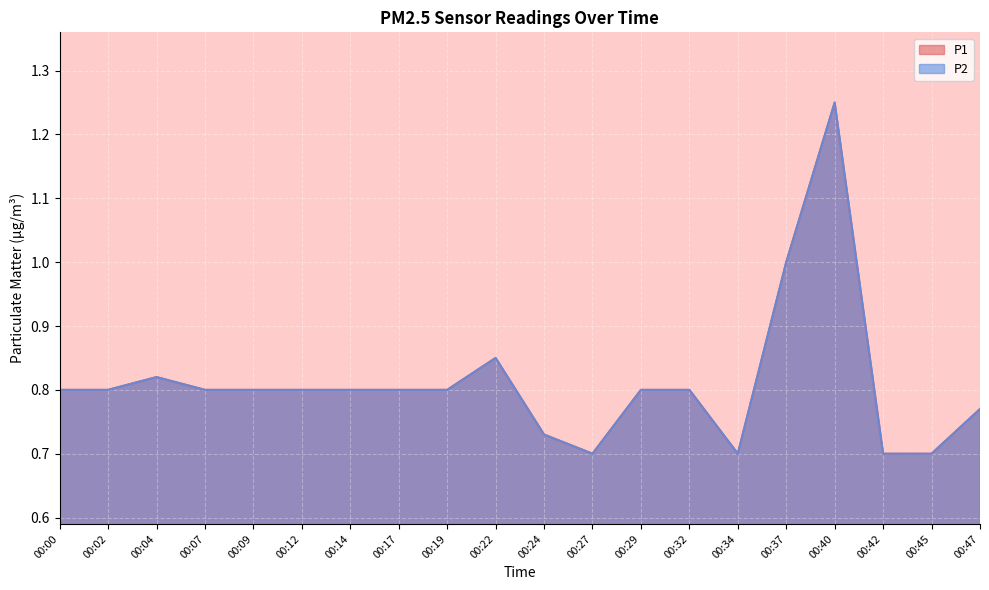

Which series has the largest range (max minus min)?

P1